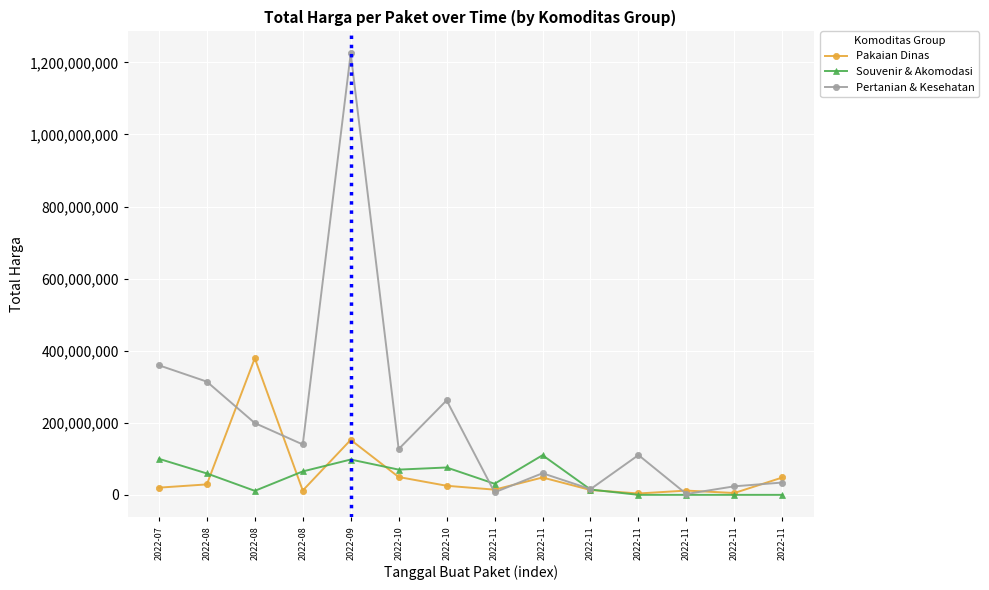

How many lines are shown in the chart?

3